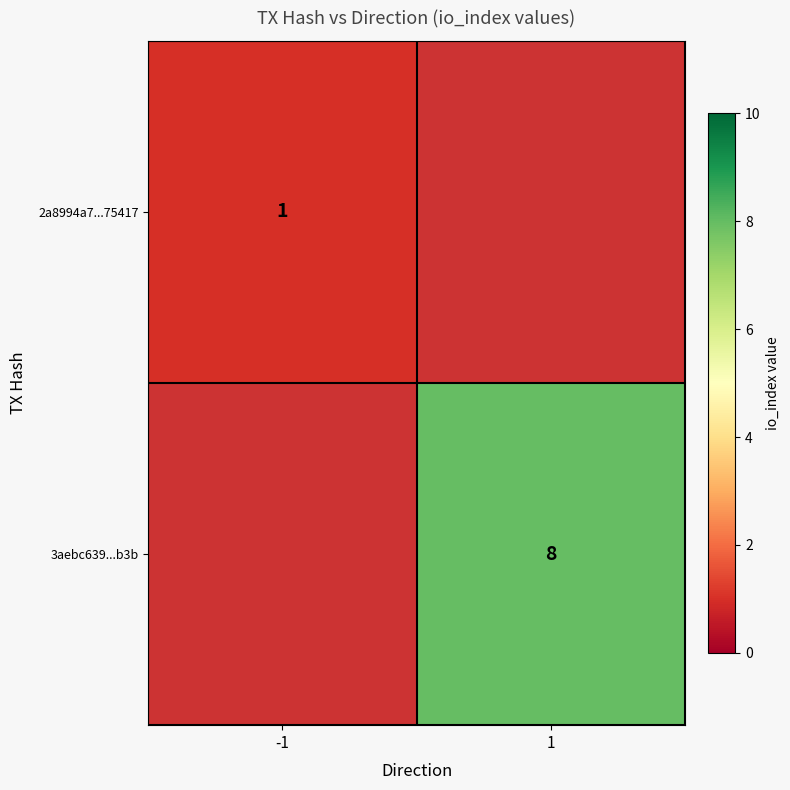

Between 1 and -1, which is larger?

-1